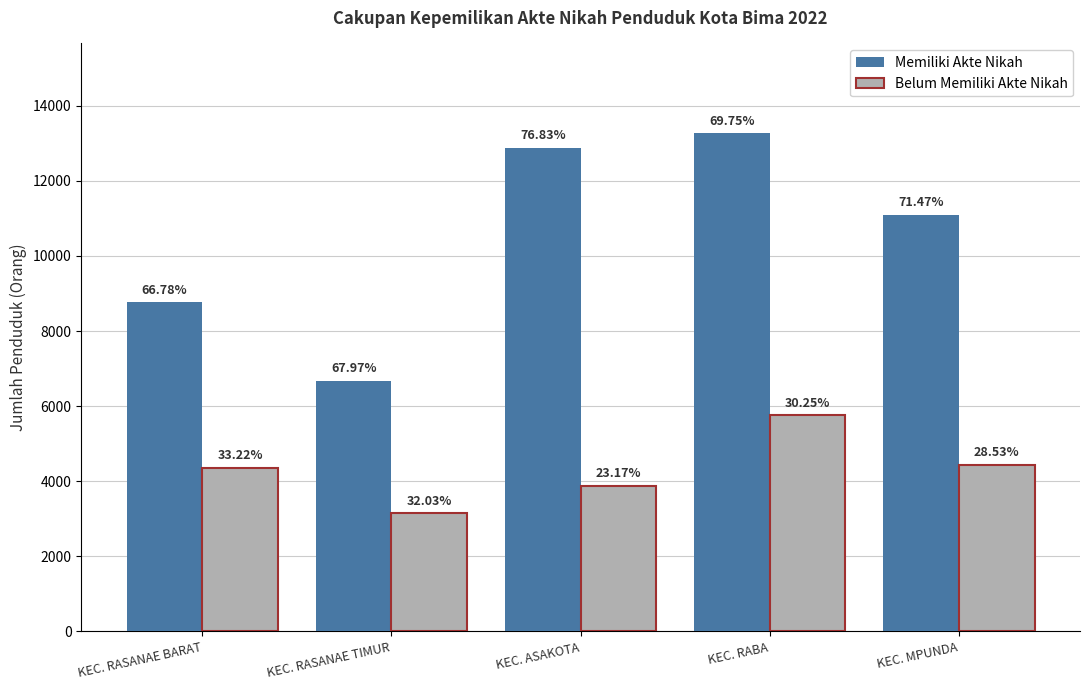

How many bars are there in each group?

2